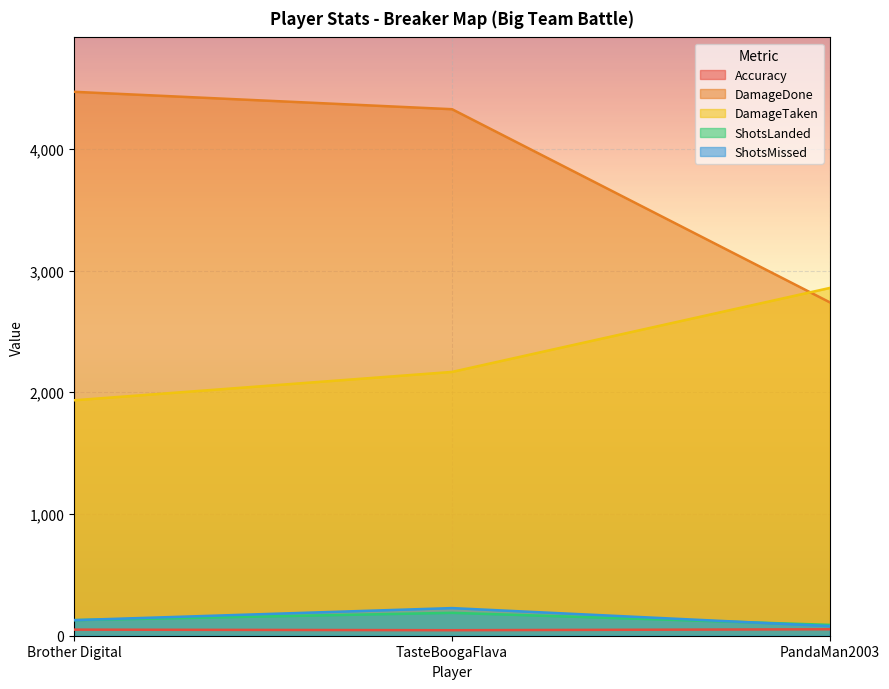

The value of Accuracy at PandaMan2003 is 86.6. True or false?

False